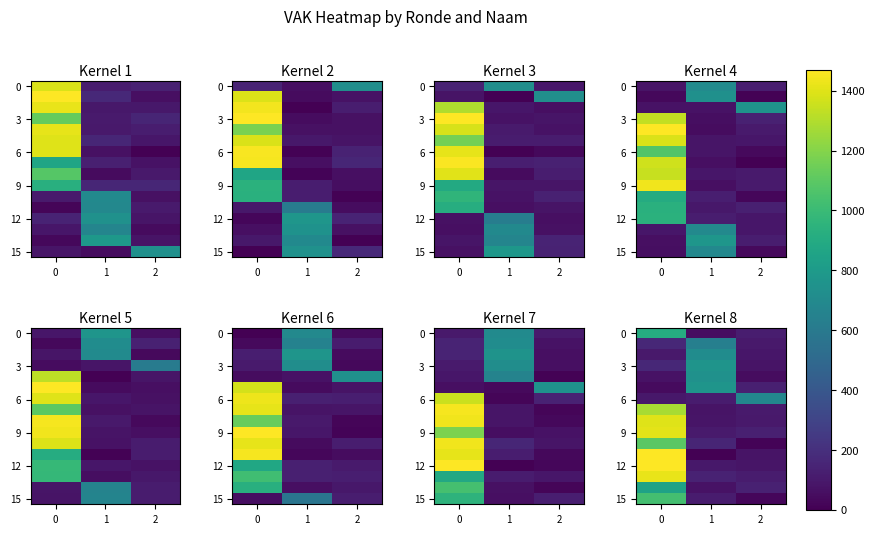

What is the difference between the row_15 values at 2 and 0?

1110.9